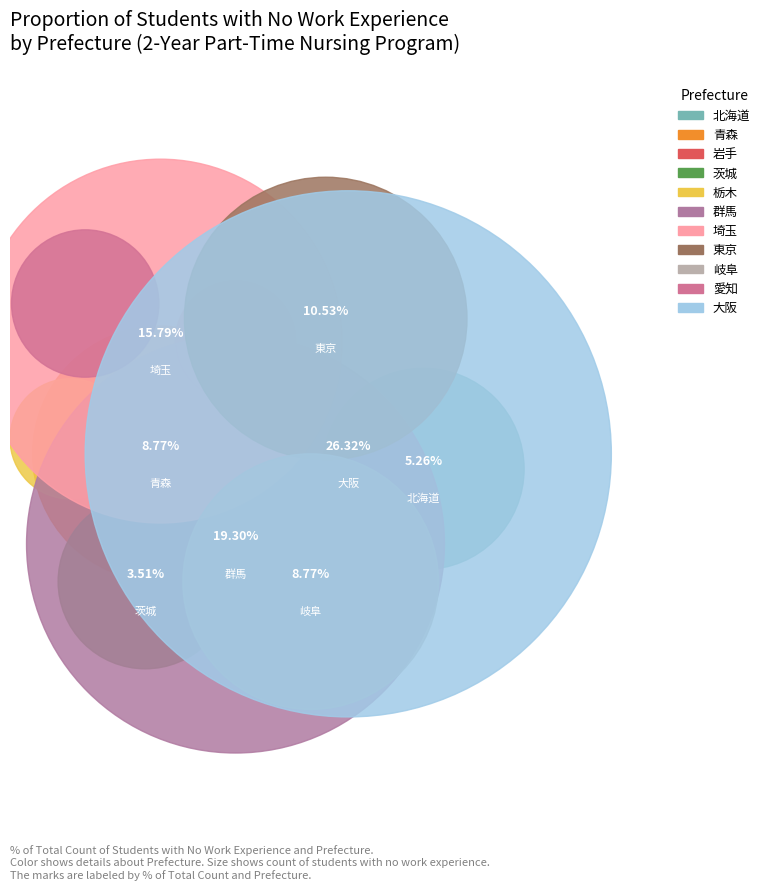

Combined, do 08茨城県 and 11埼玉県 account for over 50%?

No